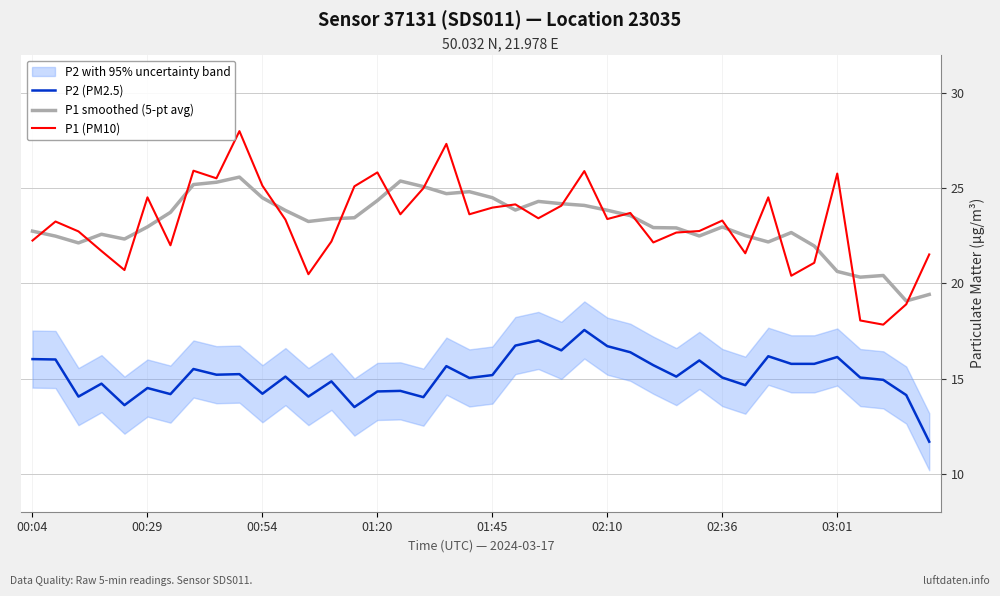

Is the value of P1 smoothed (5-pt avg) at 23 greater than the value of P2 (PM2.5) at 18?

Yes